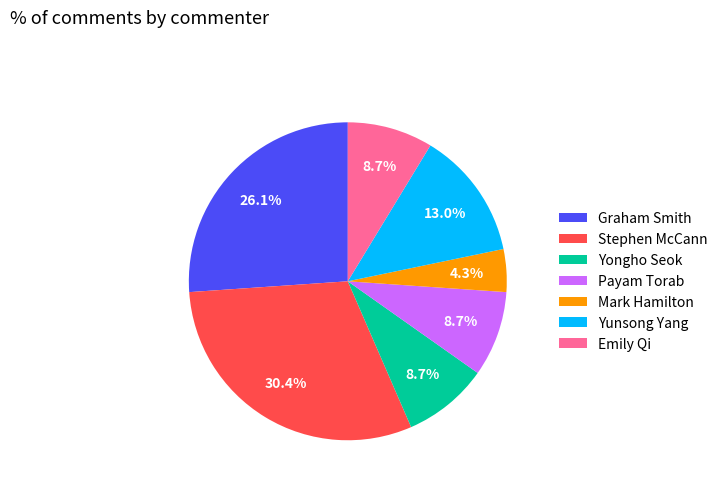

The Payam Torab slice represents 9% of the pie. True or false?

True